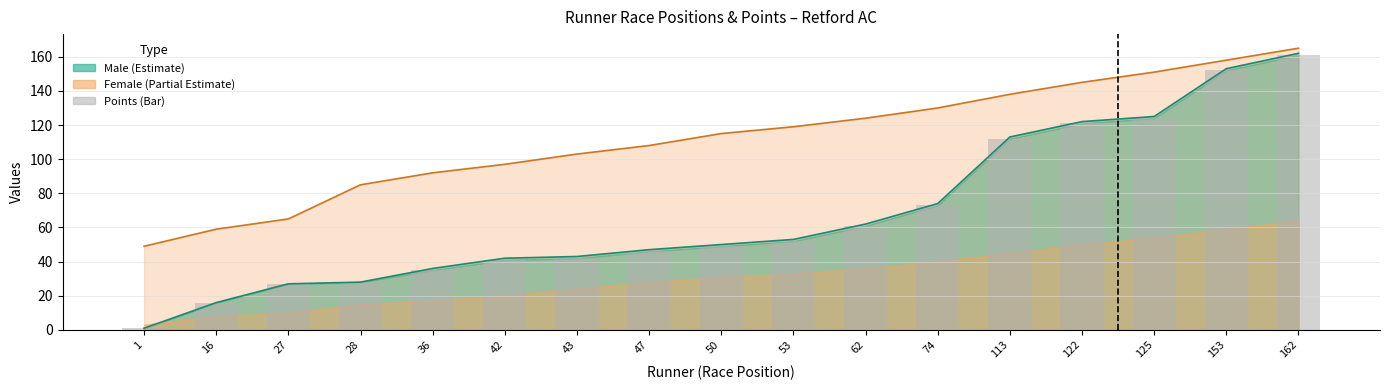

The chart shows a value of 61 at 62. True or false?

True